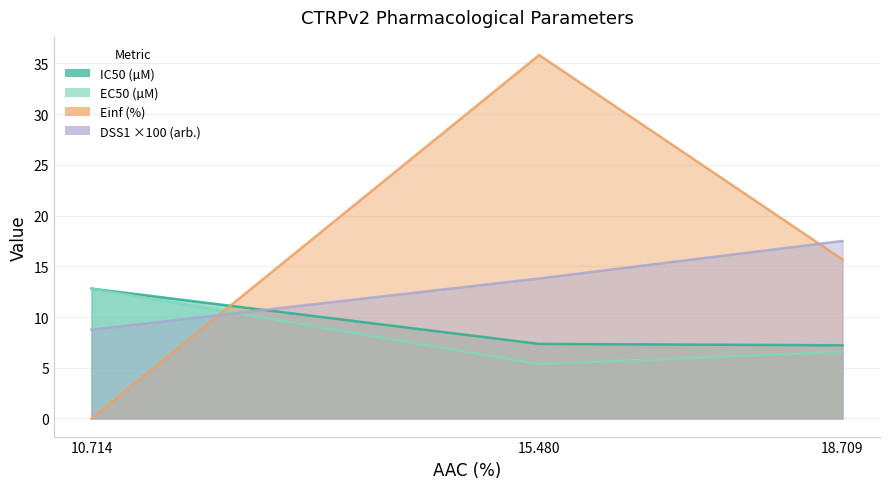

What is the sum of all Einf (%) values?

51.5